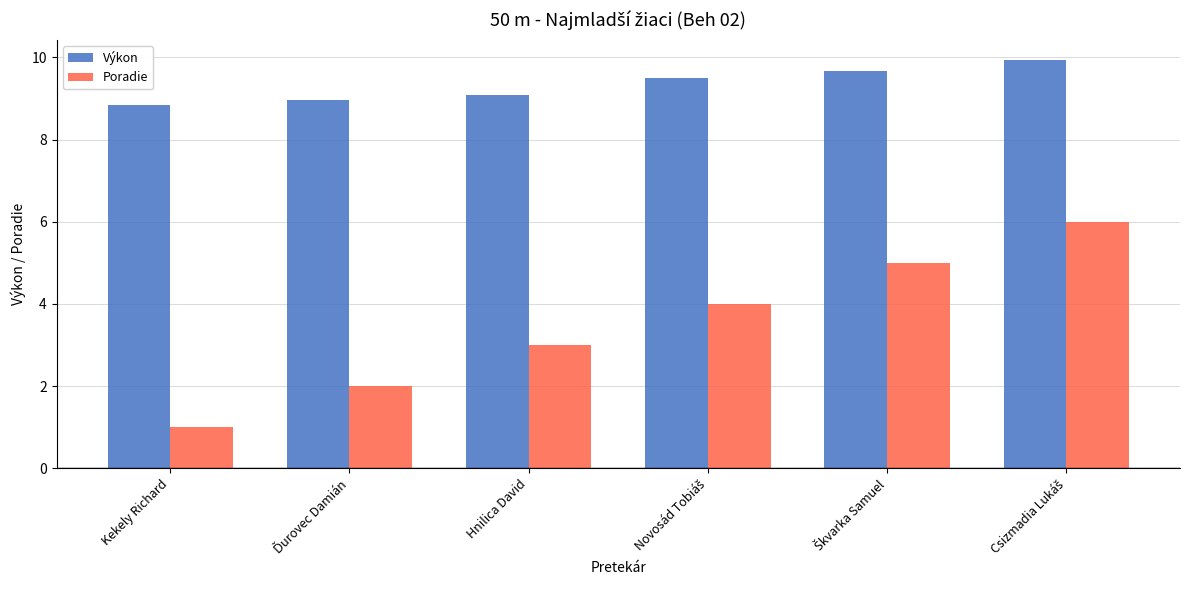

Which series has the largest total across all categories?

Výkon